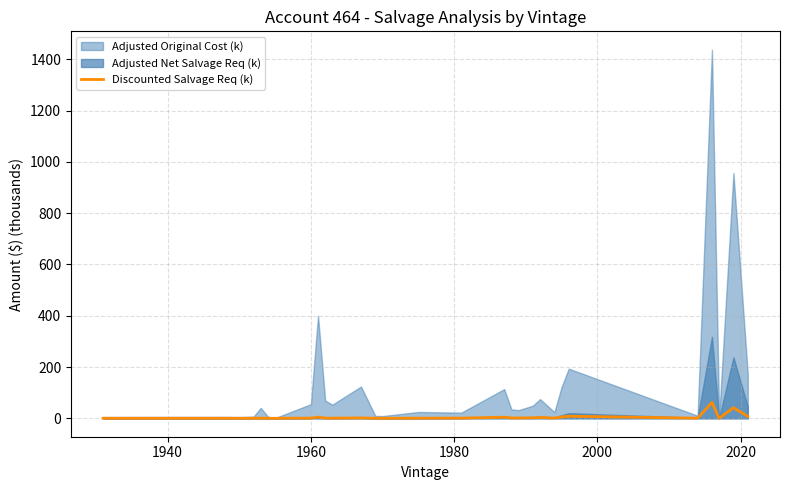

What is the maximum value for Discounted Salvage Req (k)?

61.7